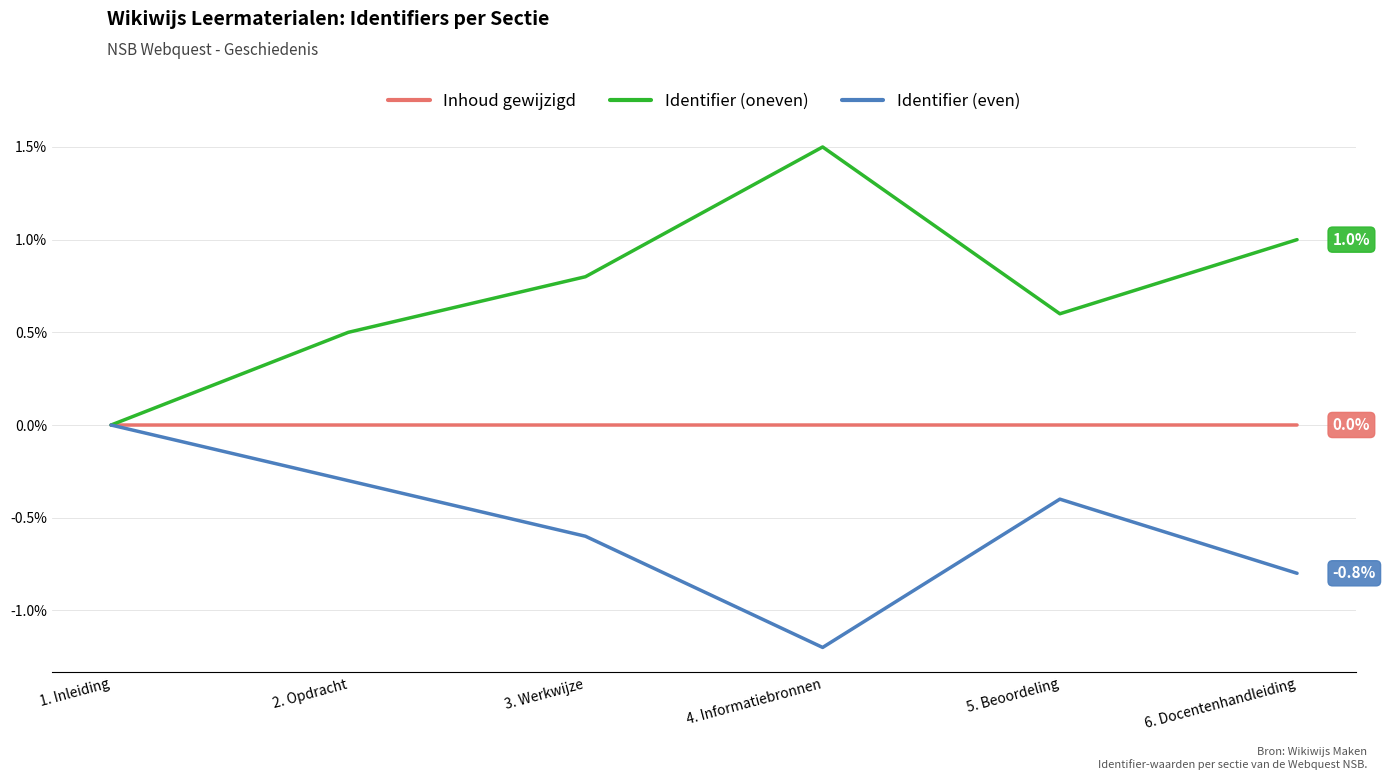

What is the maximum value shown in the chart?

1.5